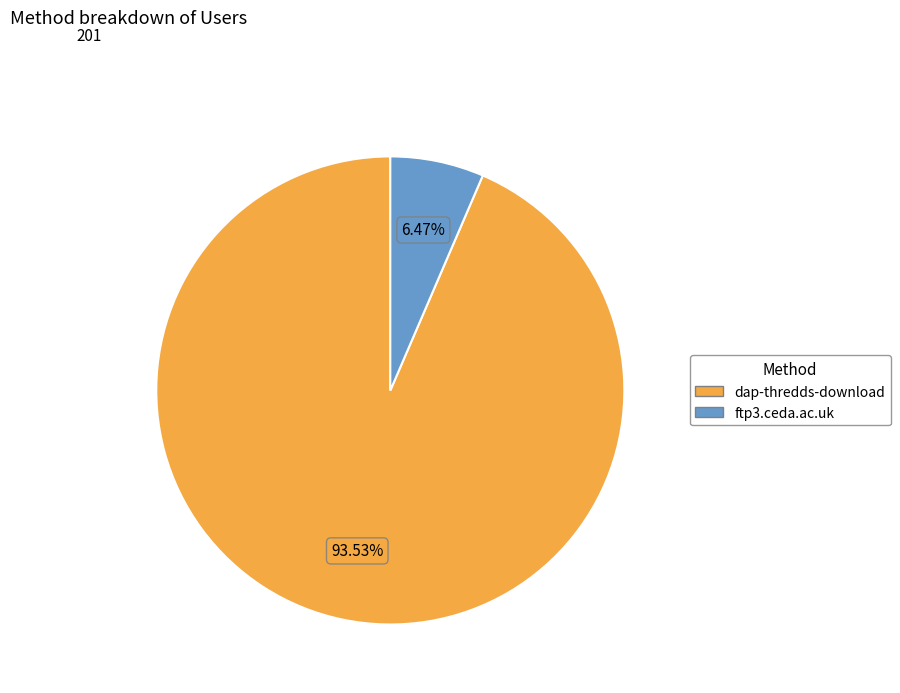

To the nearest percent, what portion does ftp3.ceda.ac.uk represent?

6%